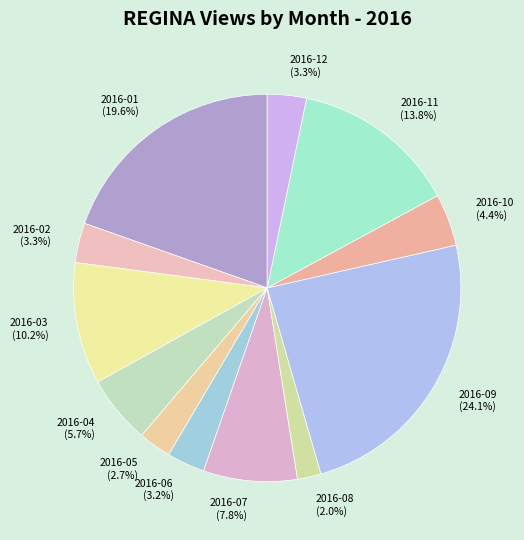

Count the number of slices in the pie.

12